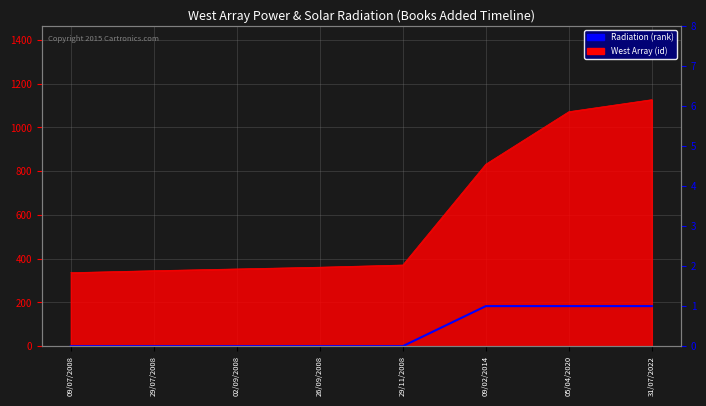

Where is the data nearest to the value 0?

09/07/2008